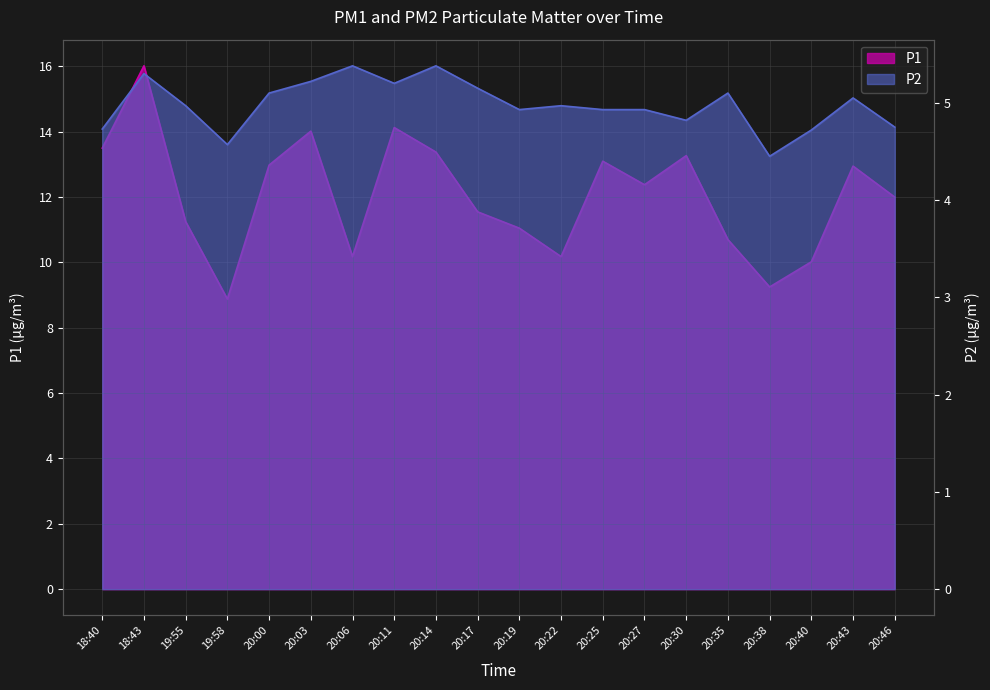

Which series has the largest range (max minus min)?

P1